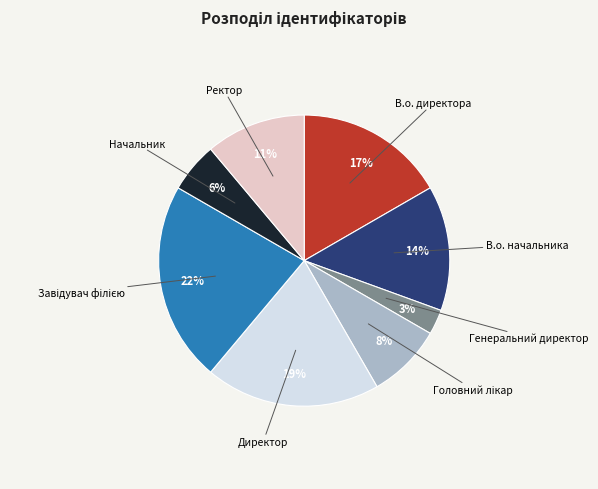

To the nearest percent, what is the average slice percentage?

12%